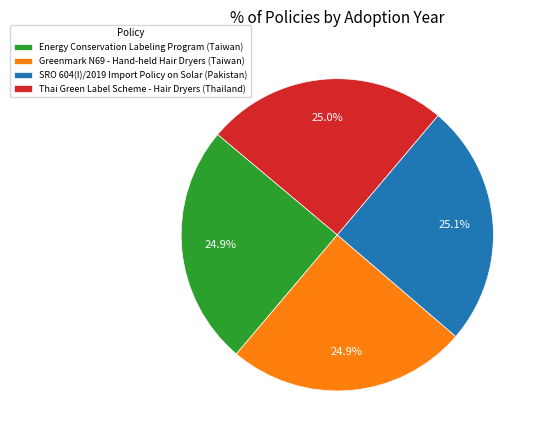

Does SRO 604(I)/2019 Import Policy on Solar (Pakistan) account for over 50% of the chart?

No